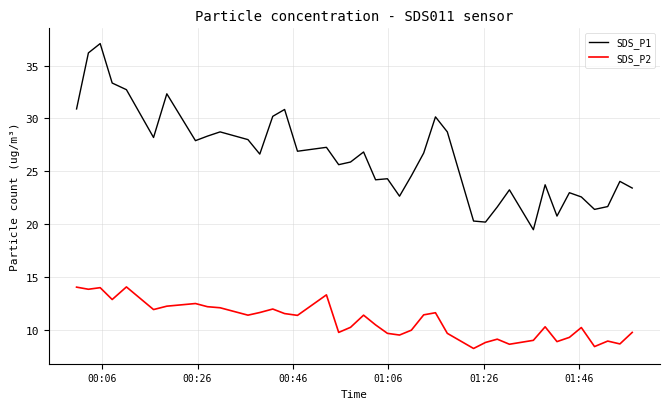

What is the maximum value shown in the chart?

37.1